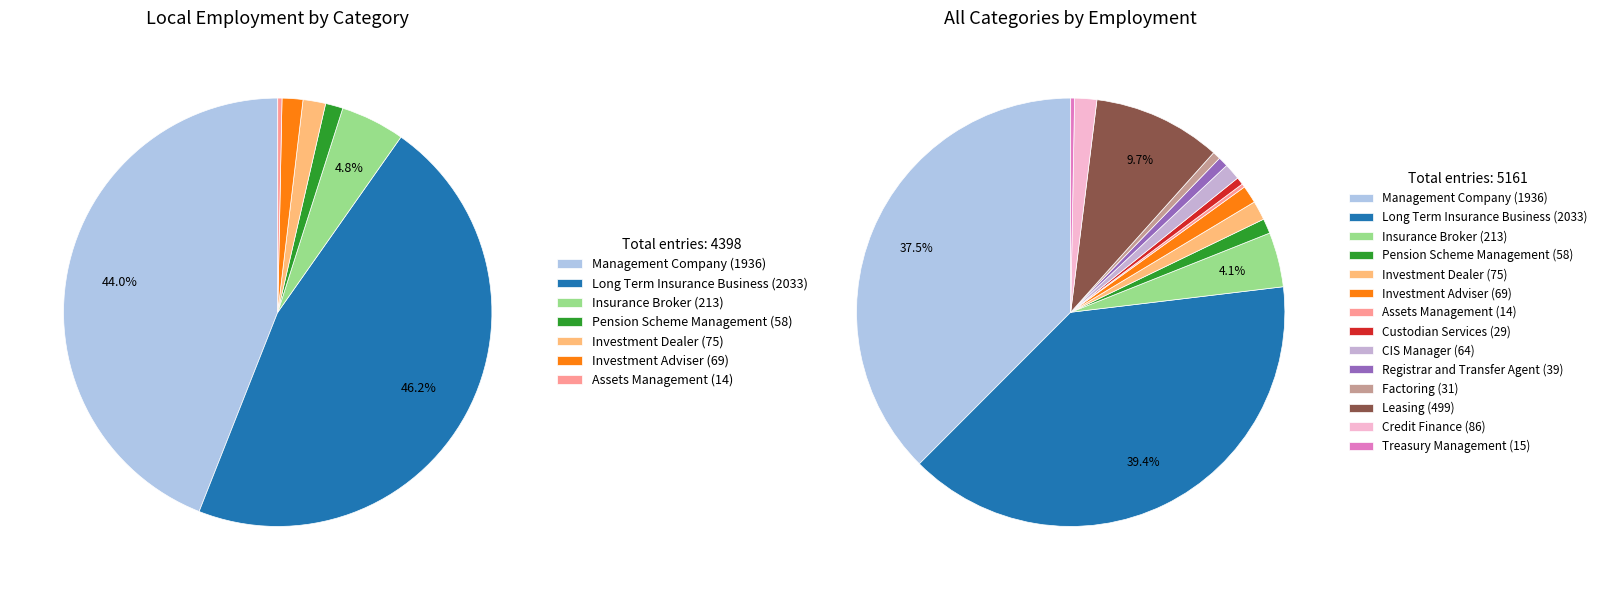

The Treasury Management slice represents 0% of the pie. True or false?

True